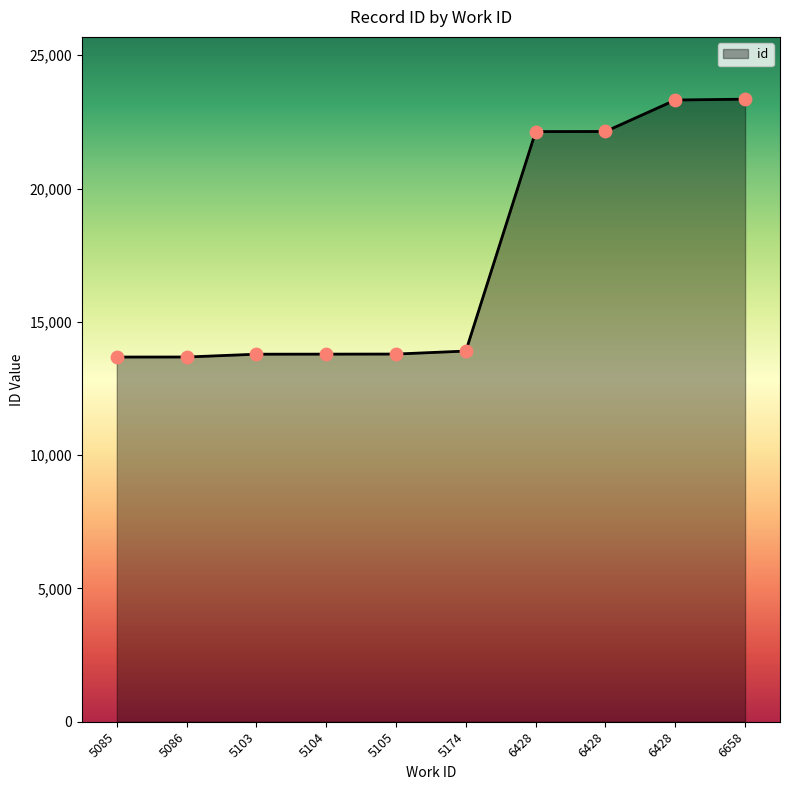

Between 5103 and 5105, which is larger?

5105